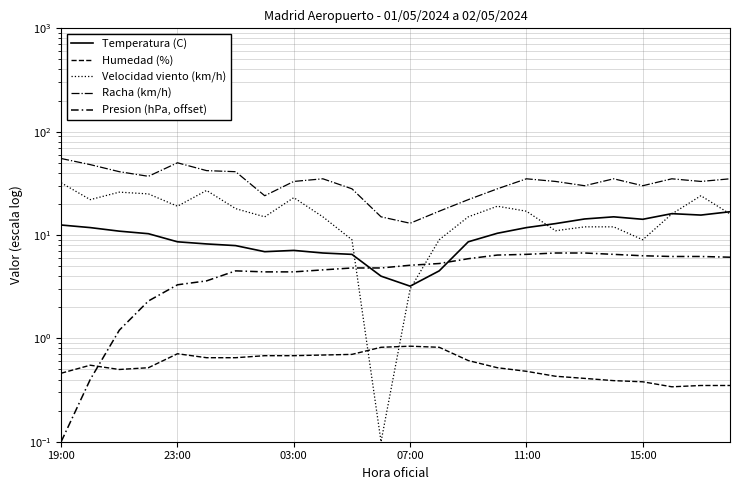

How many data points in Presion (hPa, offset) are less than 5?

12